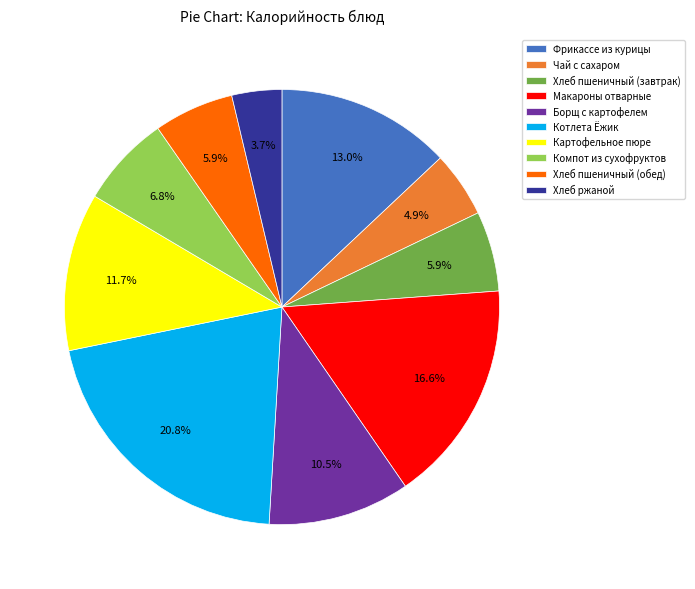

Is there a majority slice in this chart?

No